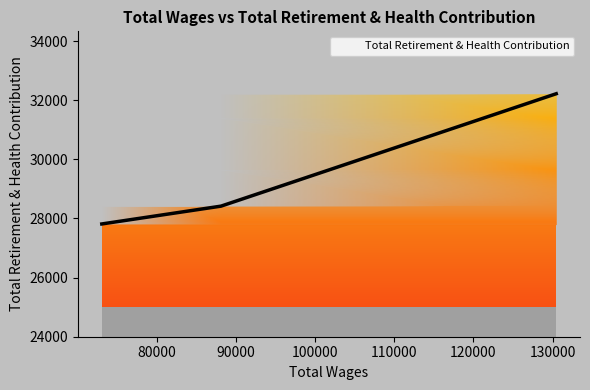

What is the label of the 2nd point from the left?

88133.0